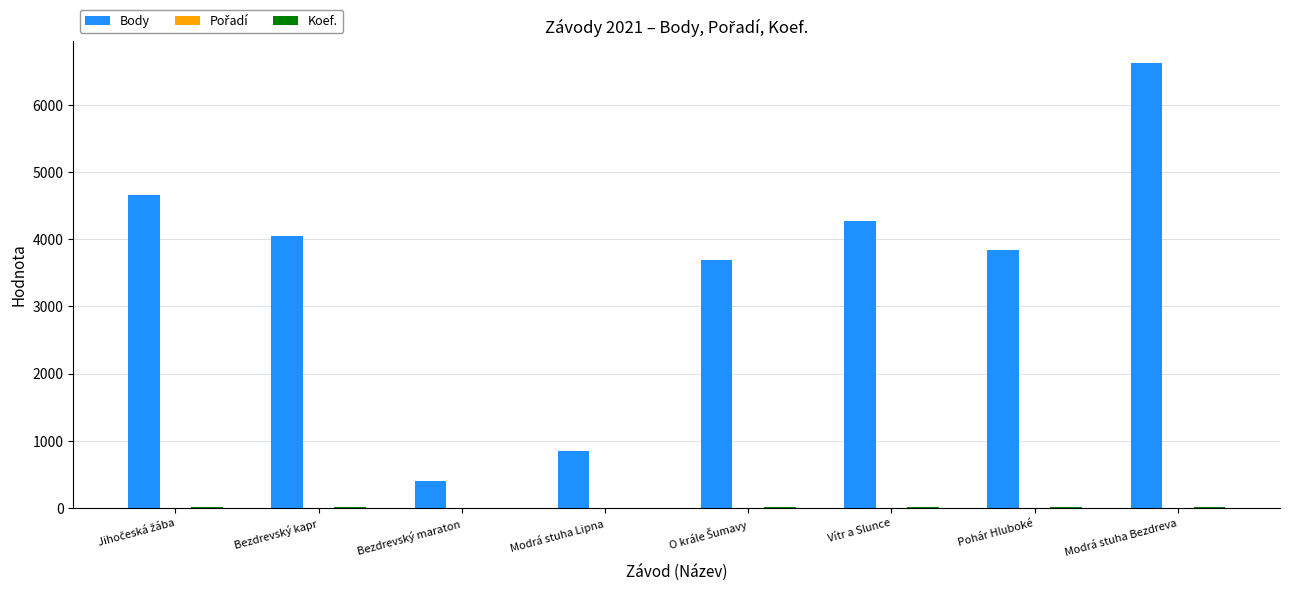

Which series has the largest total across all categories?

Body